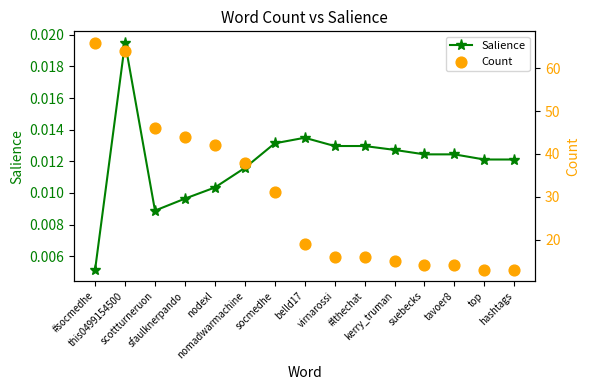

Which series contains the lowest Y value?

Salience